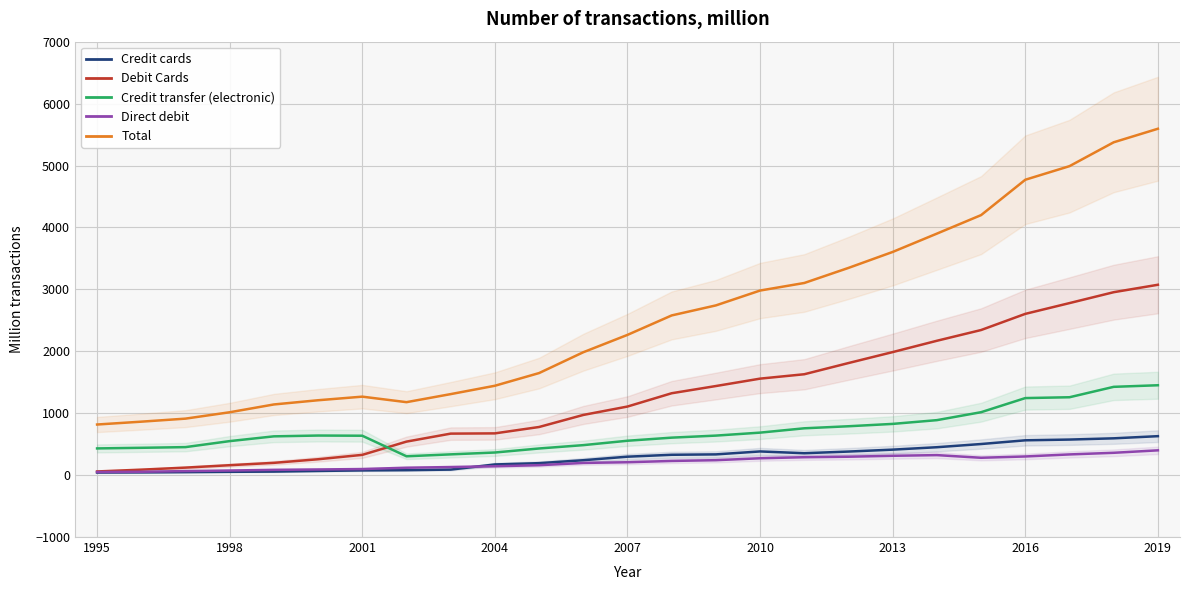

True or false: Credit transfer (electronic) has a value of 1244.0 at 2016.

True